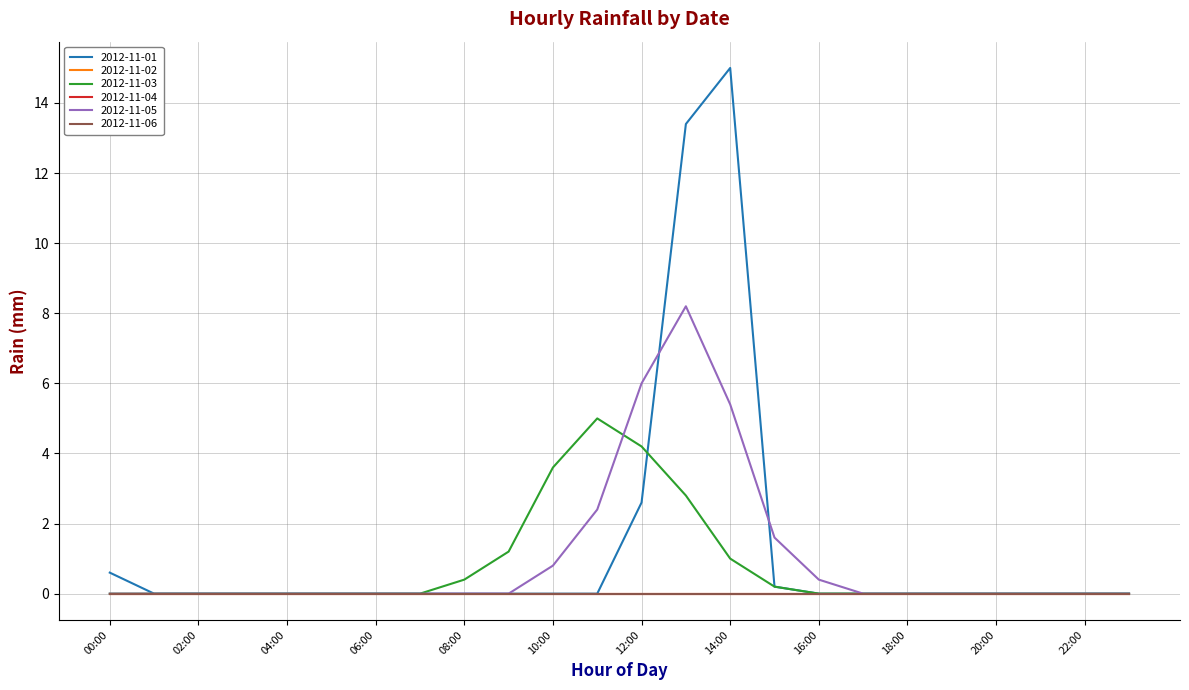

What is the highest value of the 2012-11-03 series?

5.0